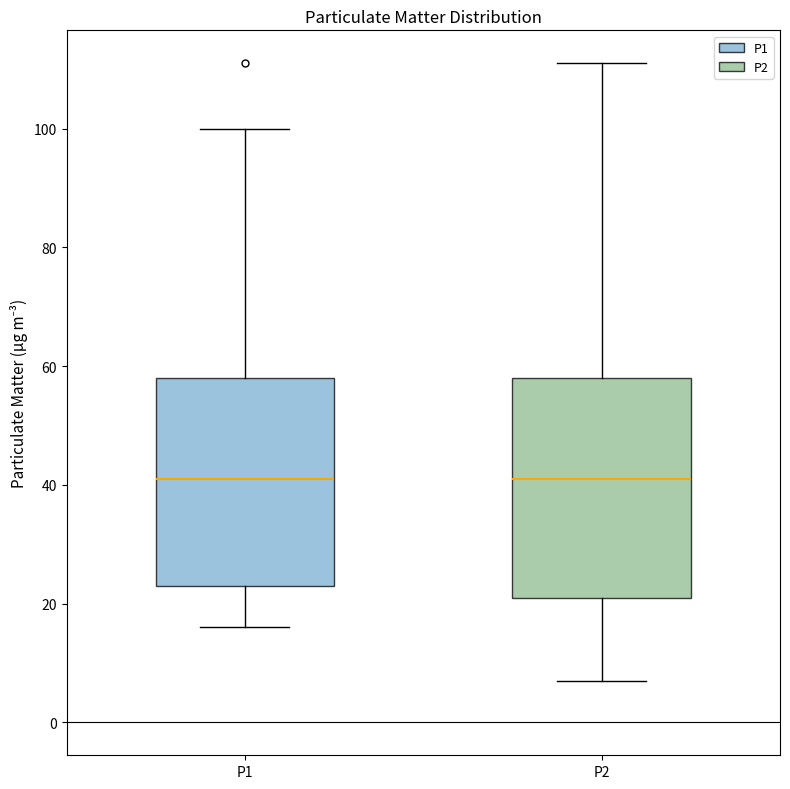

Where is the upper edge of the box for P2 on the y-axis? The values are not printed on the chart, so give them approximately, as read against the axis.

58